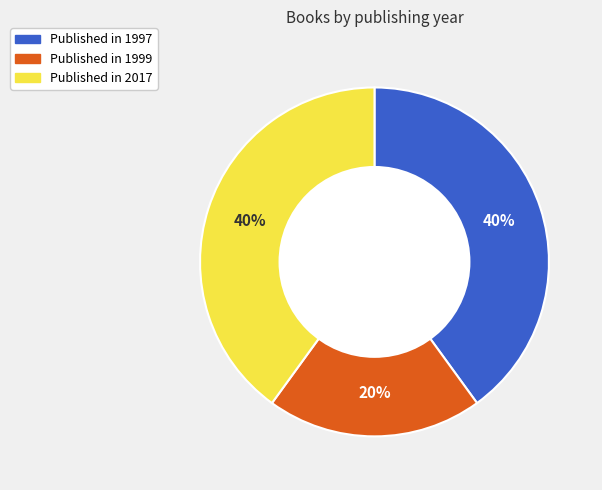

Is there a majority slice in this chart?

No